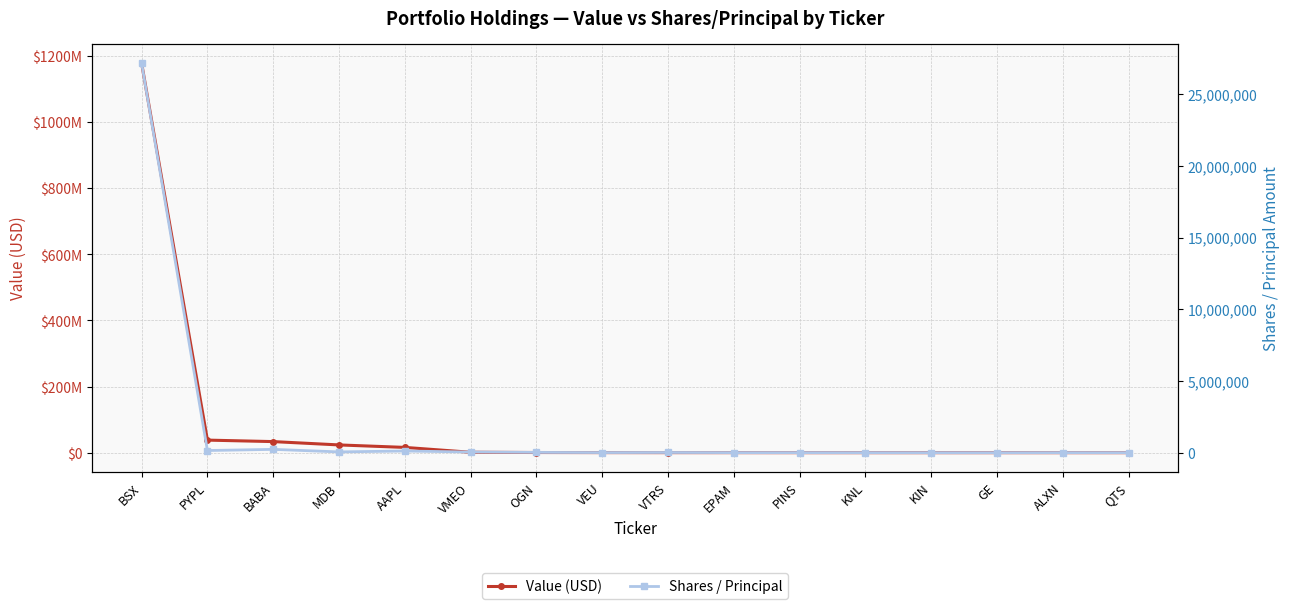

The Shares / Principal series shows 49675 at MDB. True or false?

True